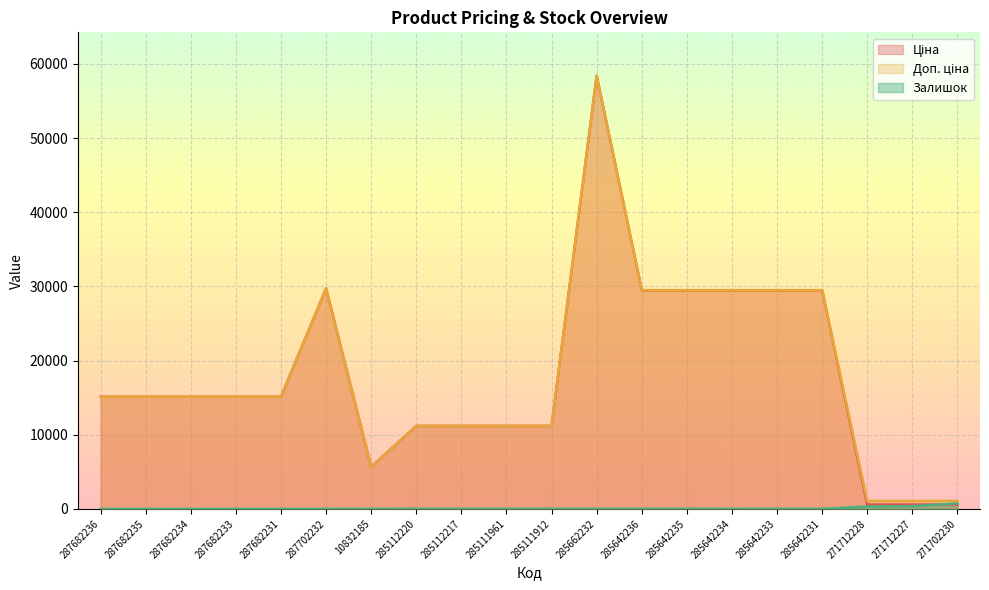

Is it true that Залишок equals 17.0 at 285112220?

True